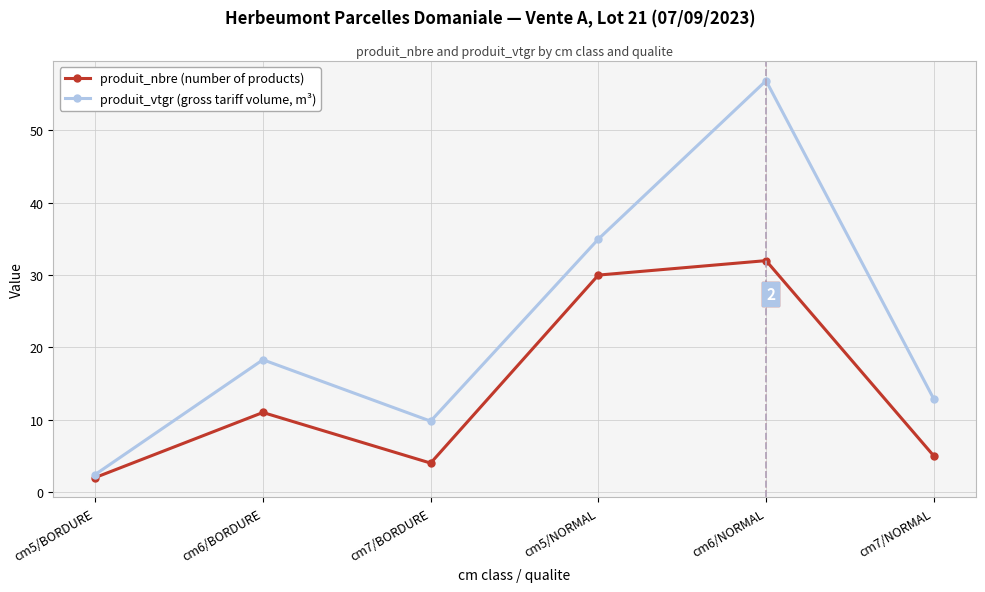

Where is produit_nbre (number of products) nearest to the value 17?

cm6/BORDURE